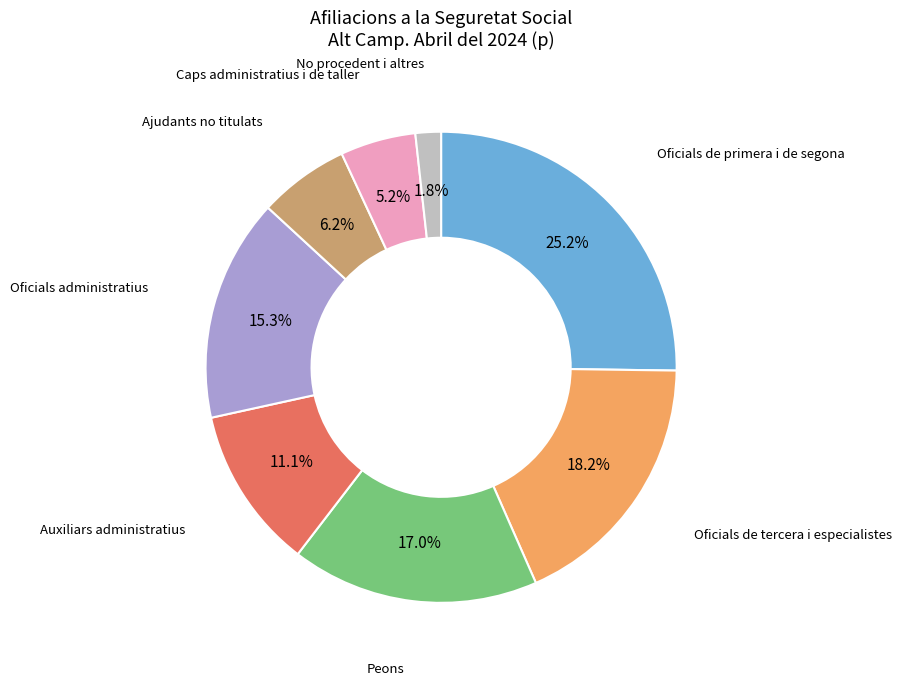

Does any single category account for the majority?

No